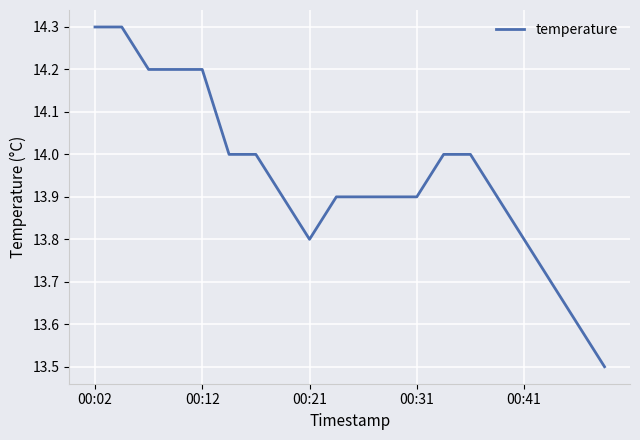

What is the minimum value shown in the chart?

13.5